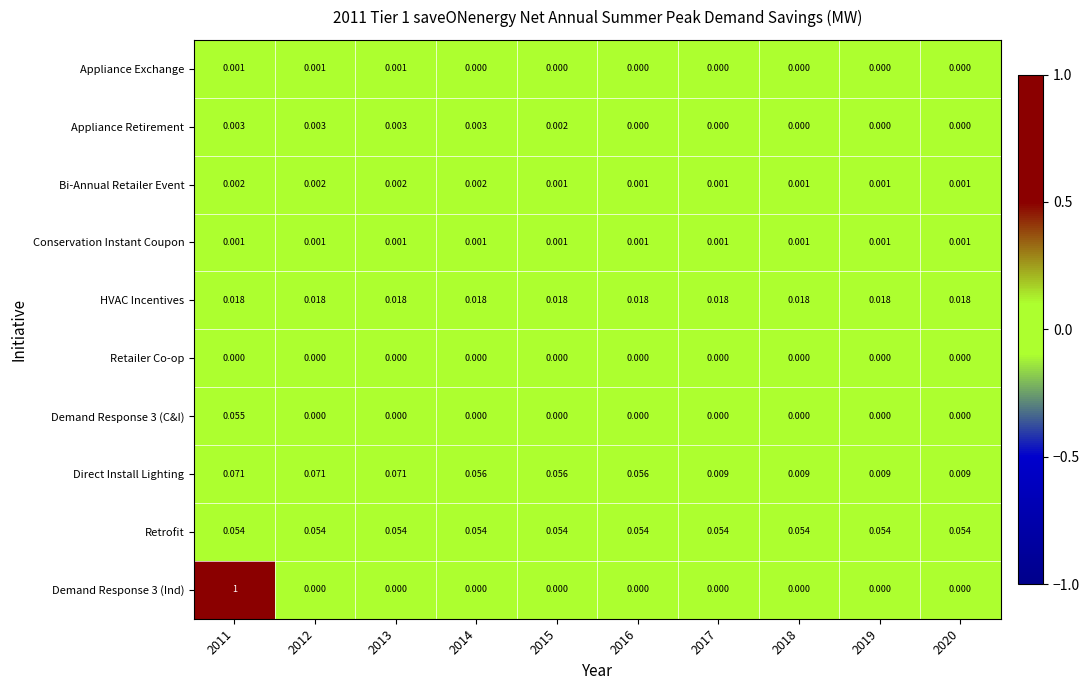

Which series has the largest range (max minus min)?

Demand Response 3 (Ind)